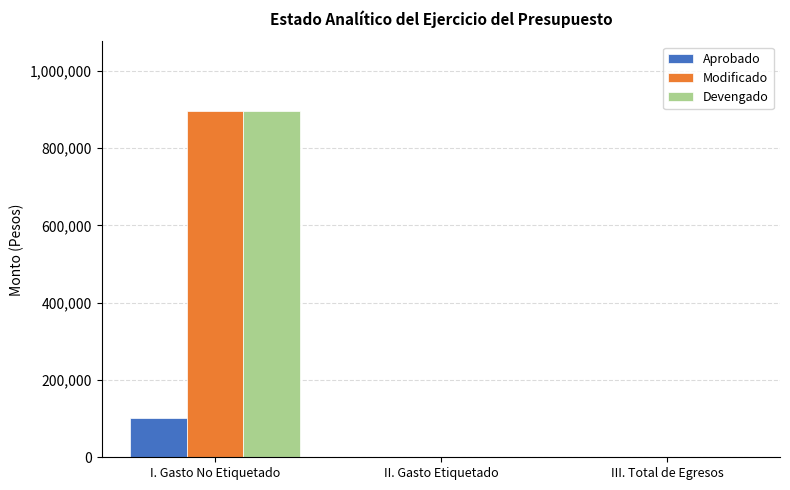

Reading right to left, transcribe all the data shown in this chart.

Aprobado: 0.0	0.0	100712.0
Modificado: 0.0	0.0	896763.9
Devengado: 0.0	0.0	896763.9